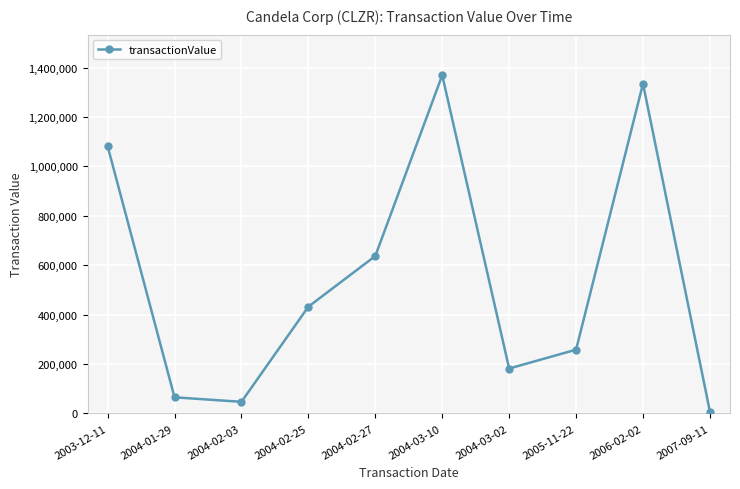

What is the value of the 8th point from the left?

258069